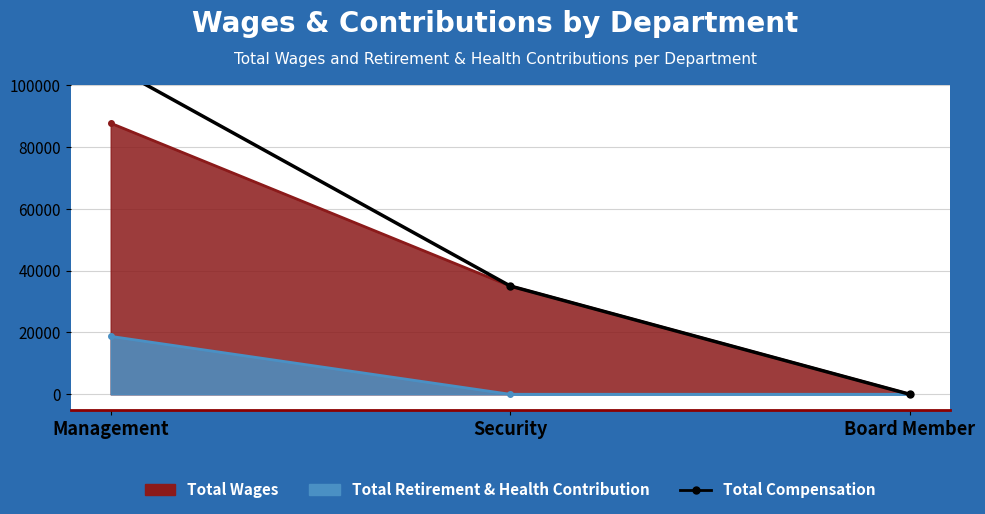

What is the label of the 1st point from the left?

Management